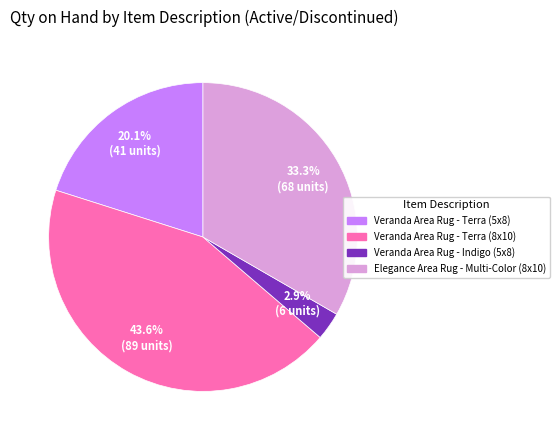

Does any single category account for the majority?

No